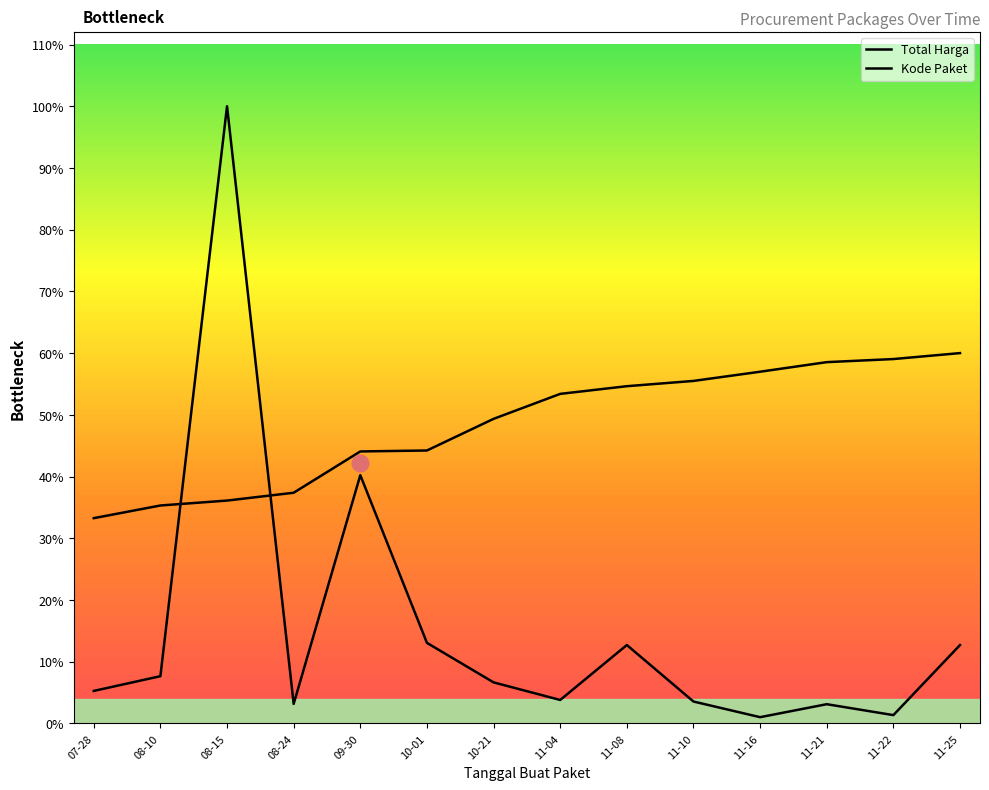

What is the difference between the Kode Paket values at 07-28 and 11-22?

97723943.0